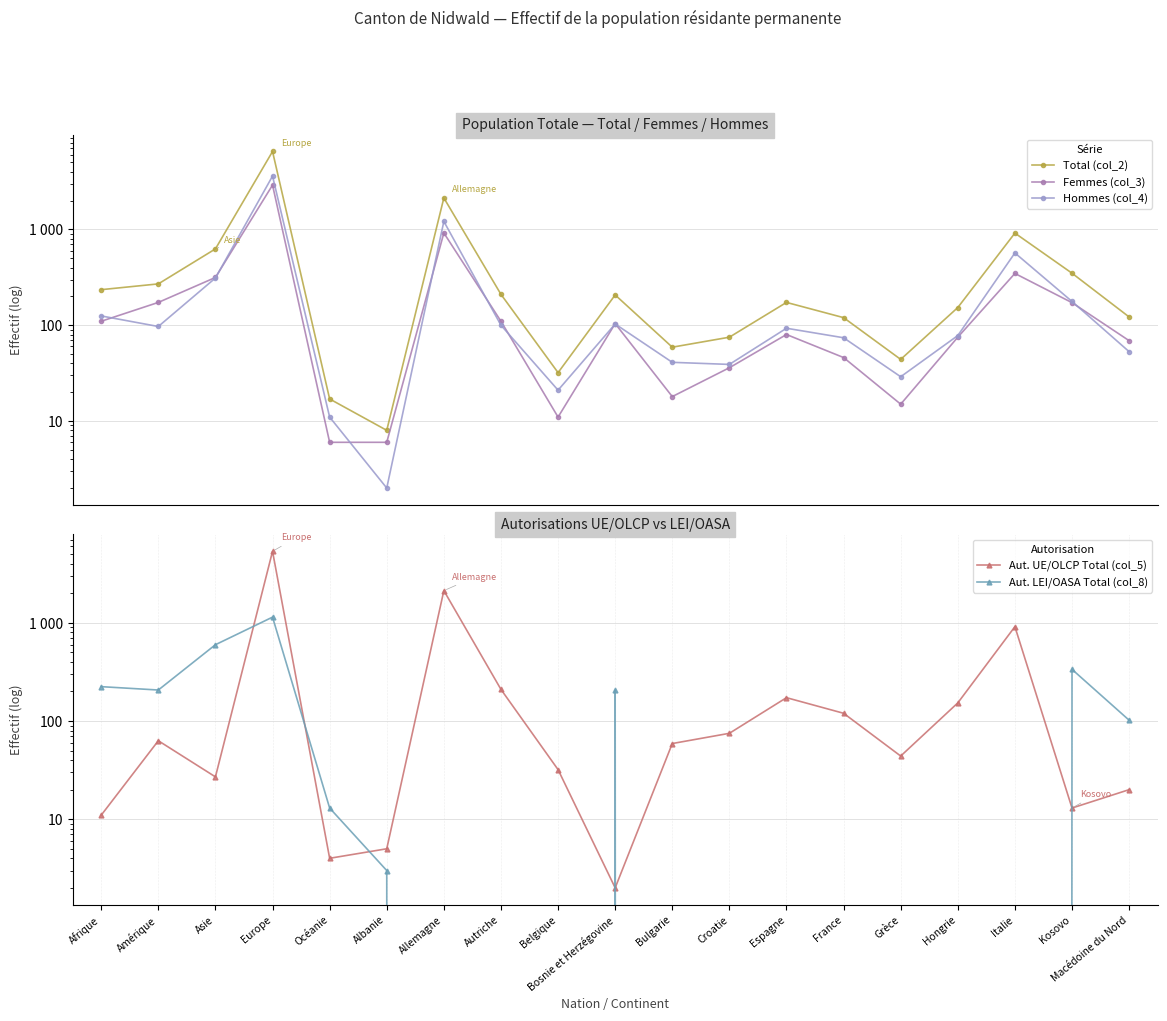

Is the value of Femmes (col_3) at Afrique greater than the value of Hommes (col_4) at Espagne?

Yes